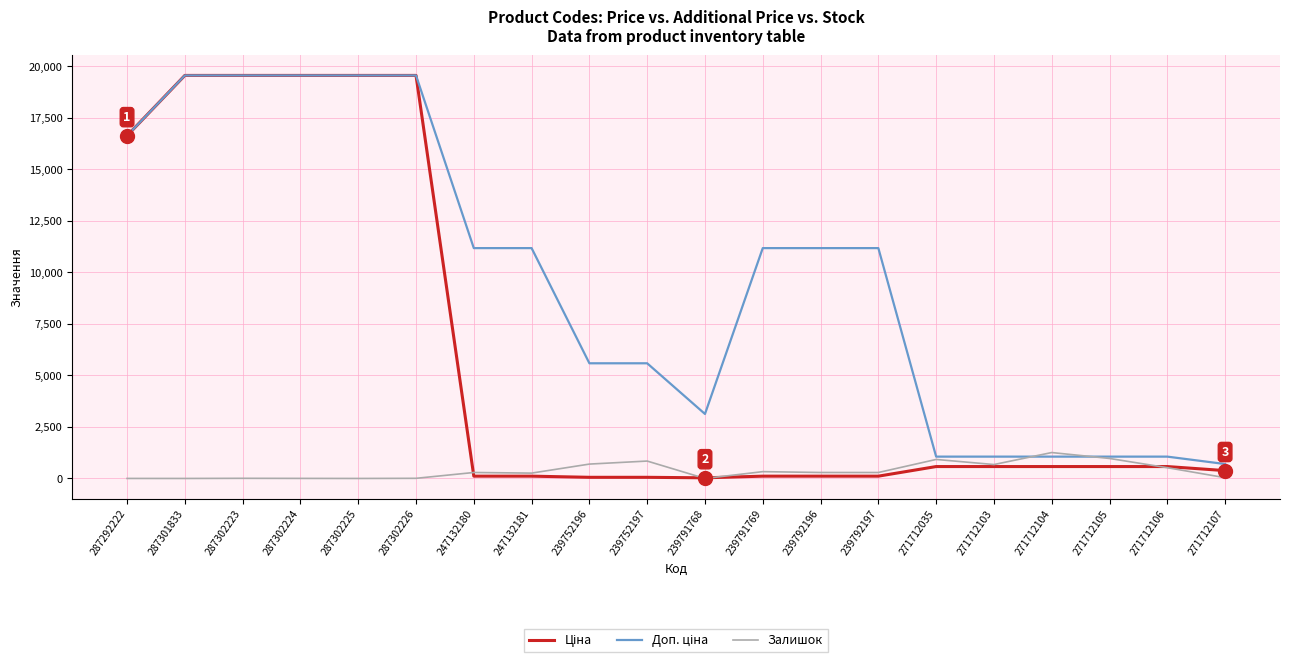

What is the maximum value shown in the chart?

19564.9